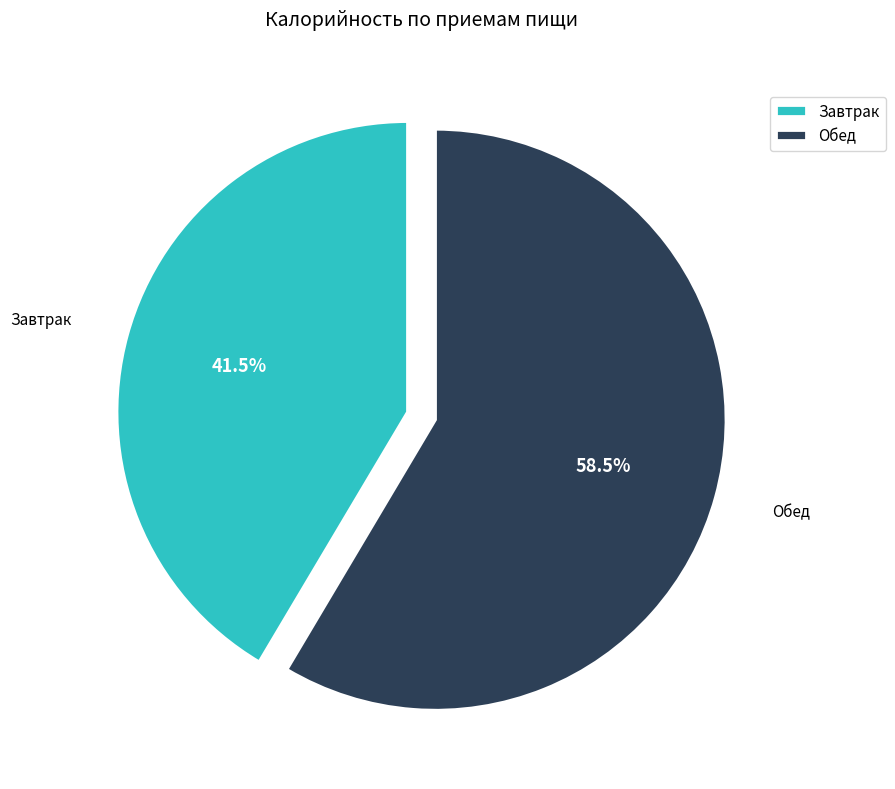

Which slice is the smallest?

Завтрак